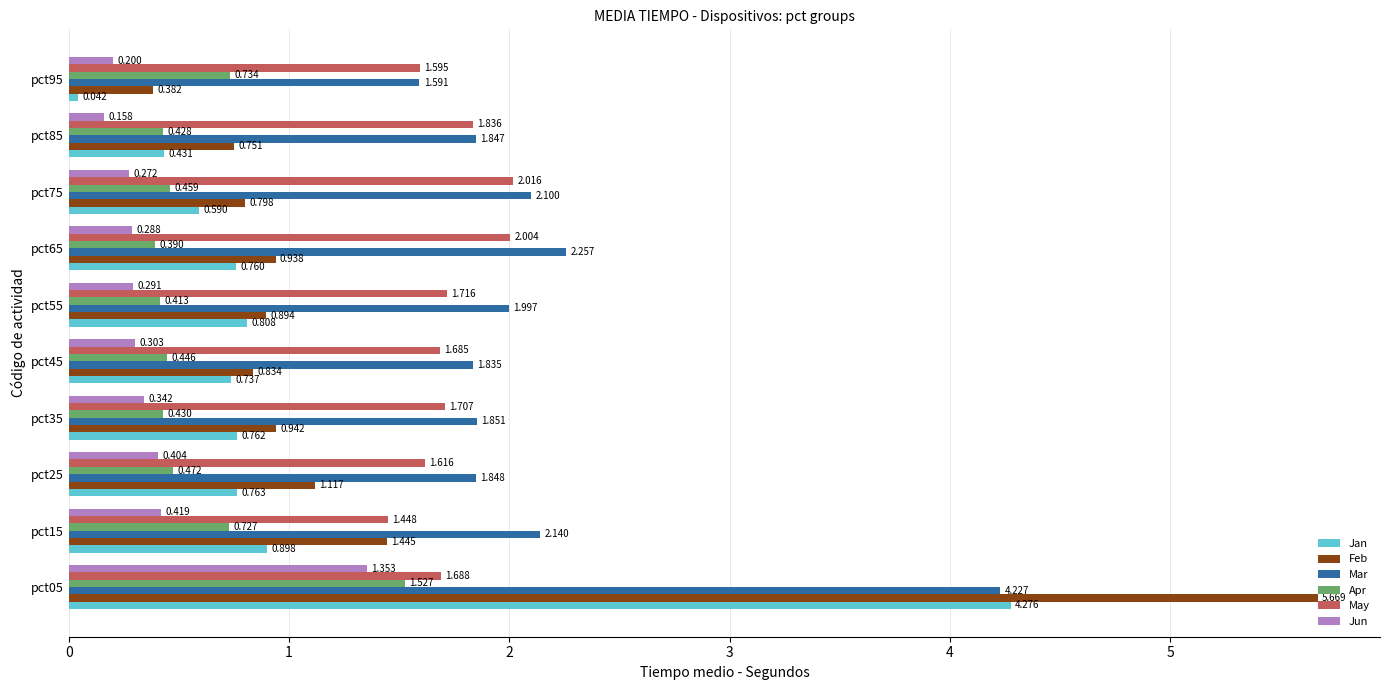

Which series has the largest total across all categories?

Mar